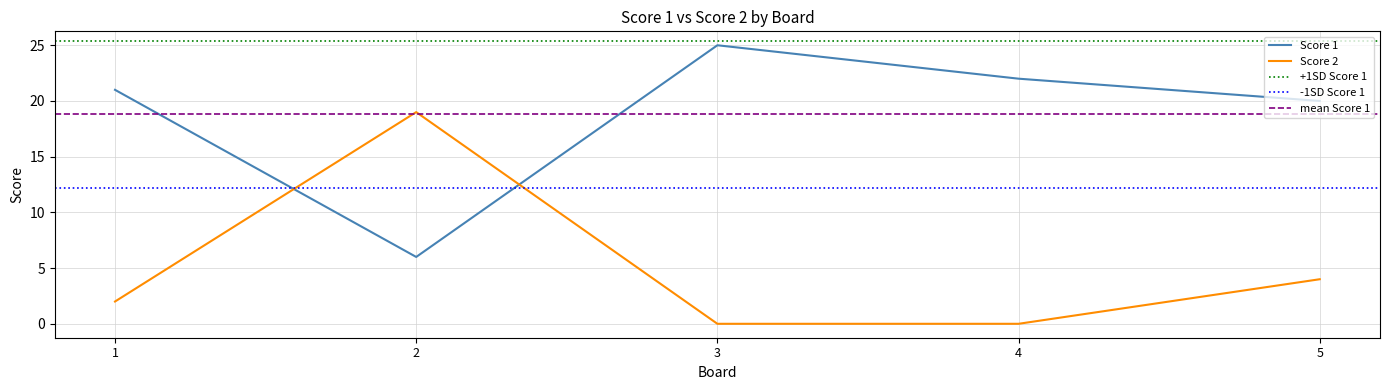

Is it true that Score 1 equals 25 at 3?

True